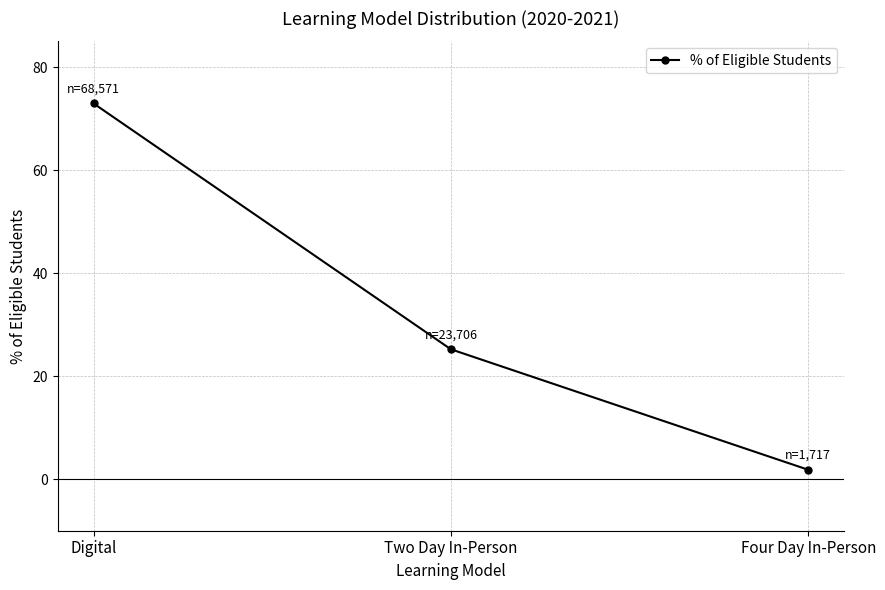

What is the change in value from Two Day In-Person to Four Day In-Person?

-23.4